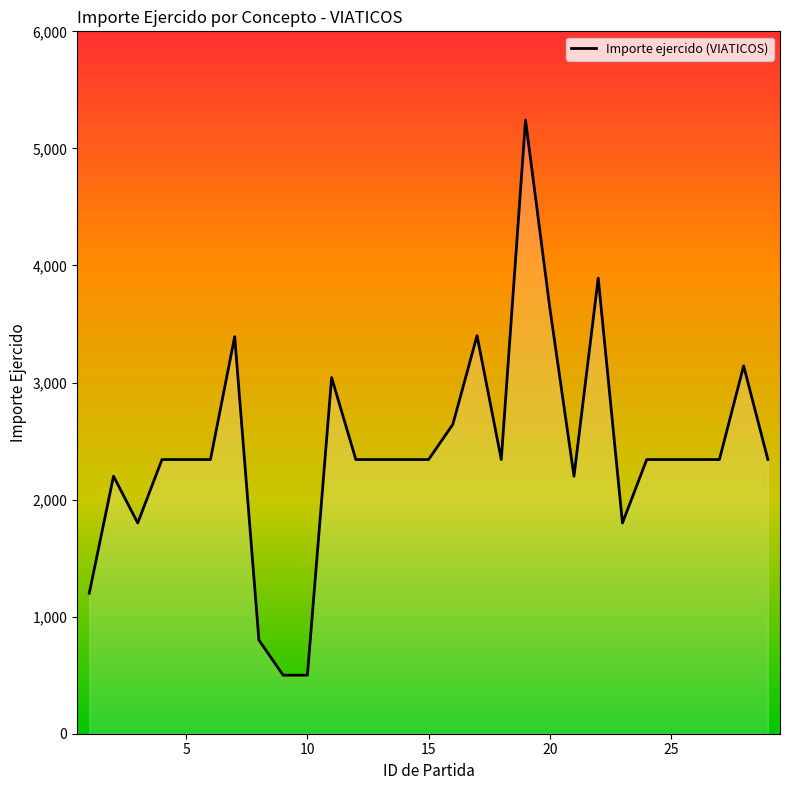

What is the smallest value displayed?

500